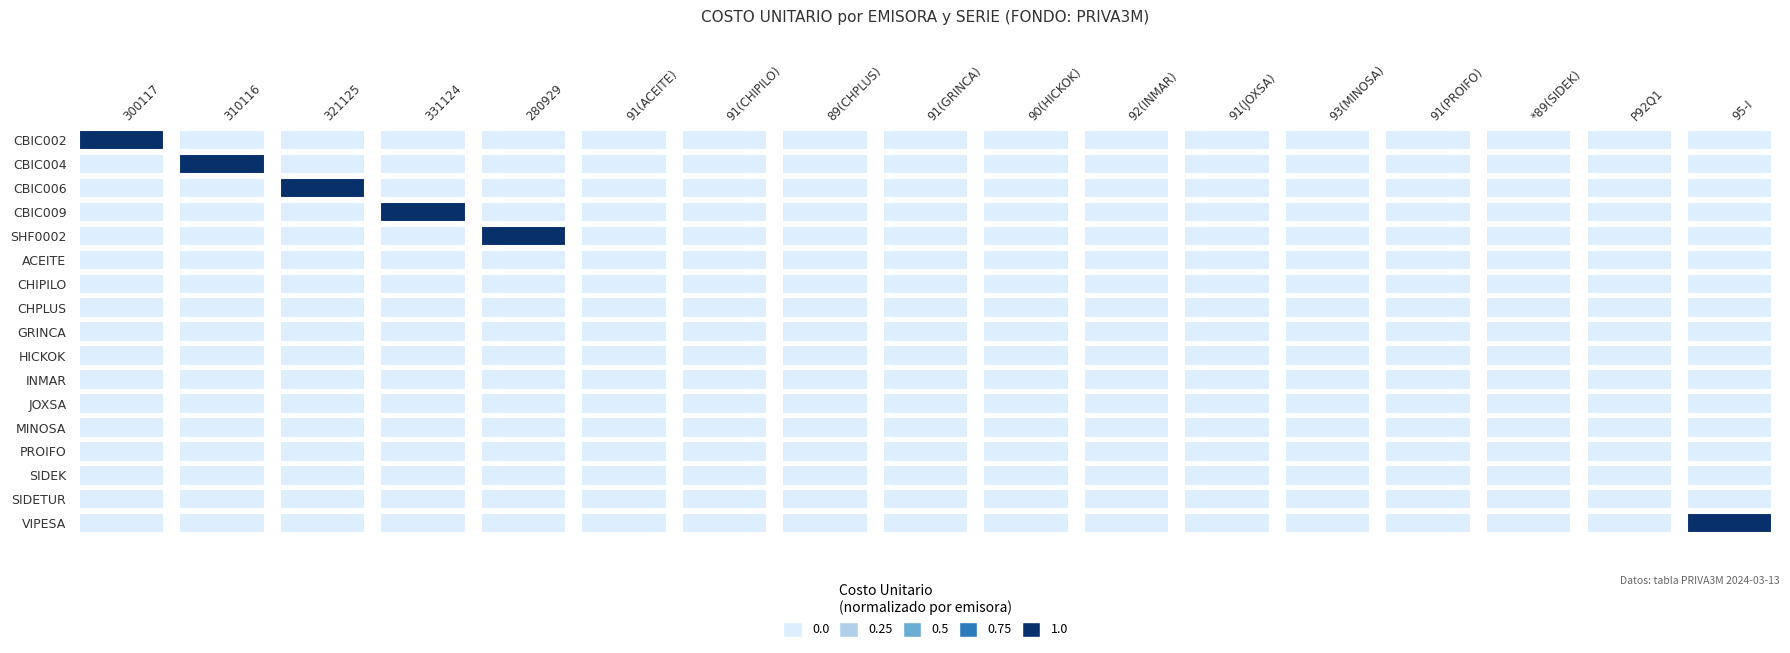

How many data points does each series have?

17